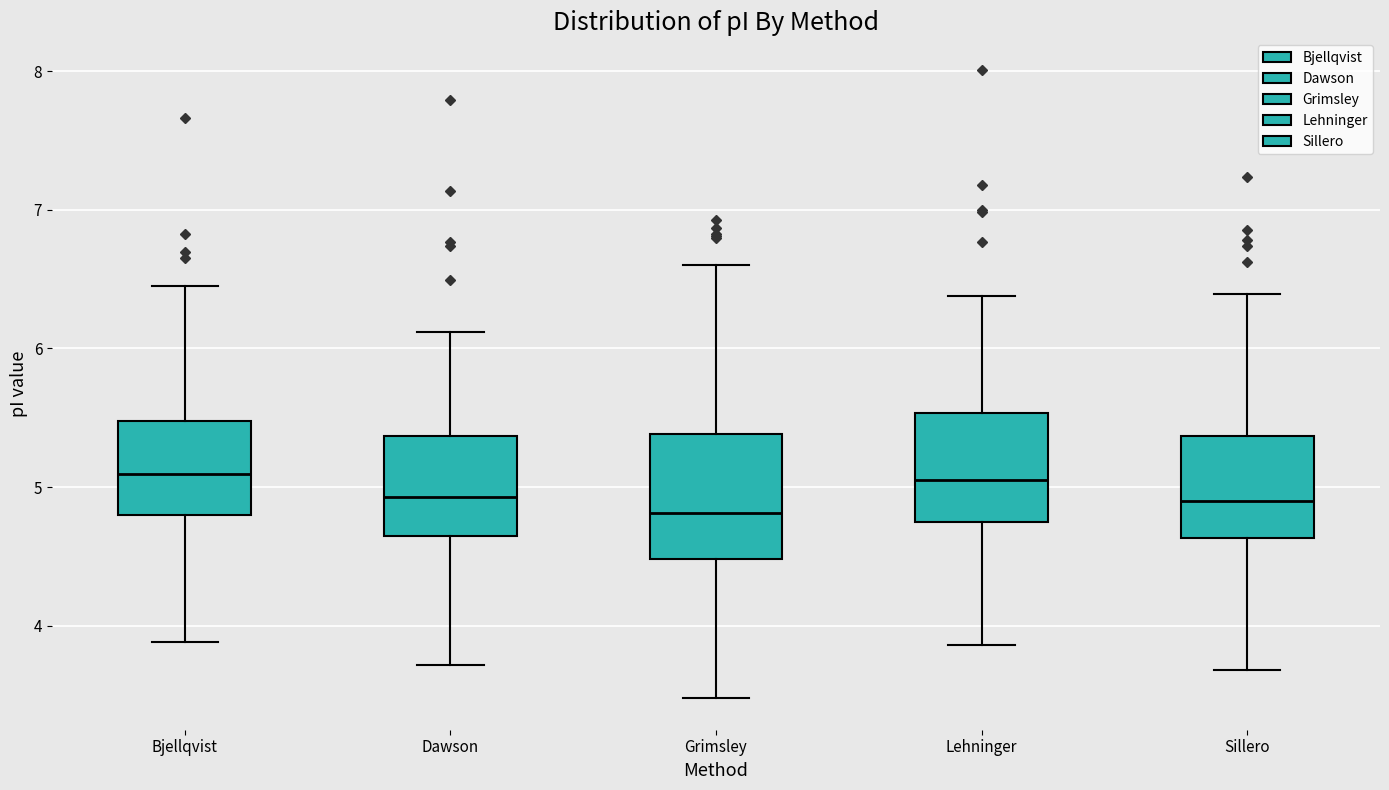

Where is the lower edge of the box for Sillero on the y-axis? The values are not printed on the chart, so give them approximately, as read against the axis.

4.6